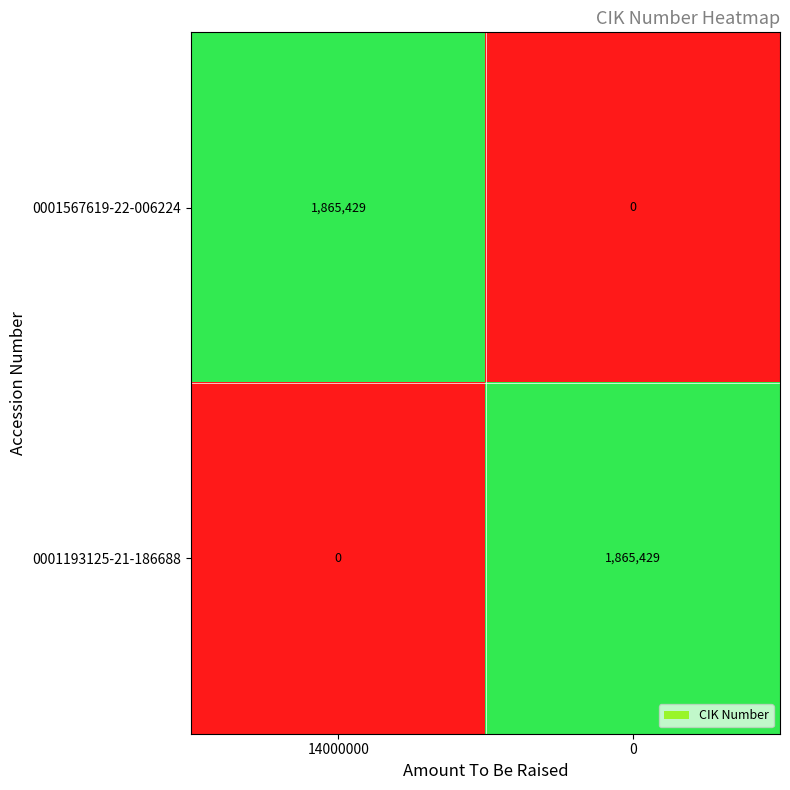

Count the number of data series in this chart.

2